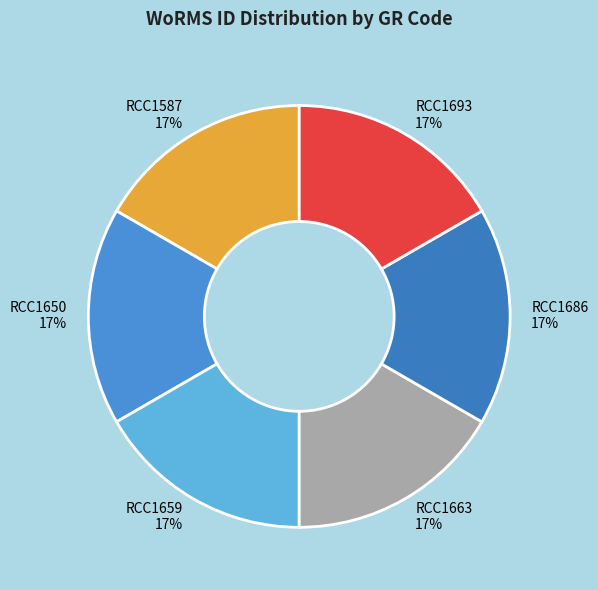

Count the number of slices in the pie.

6